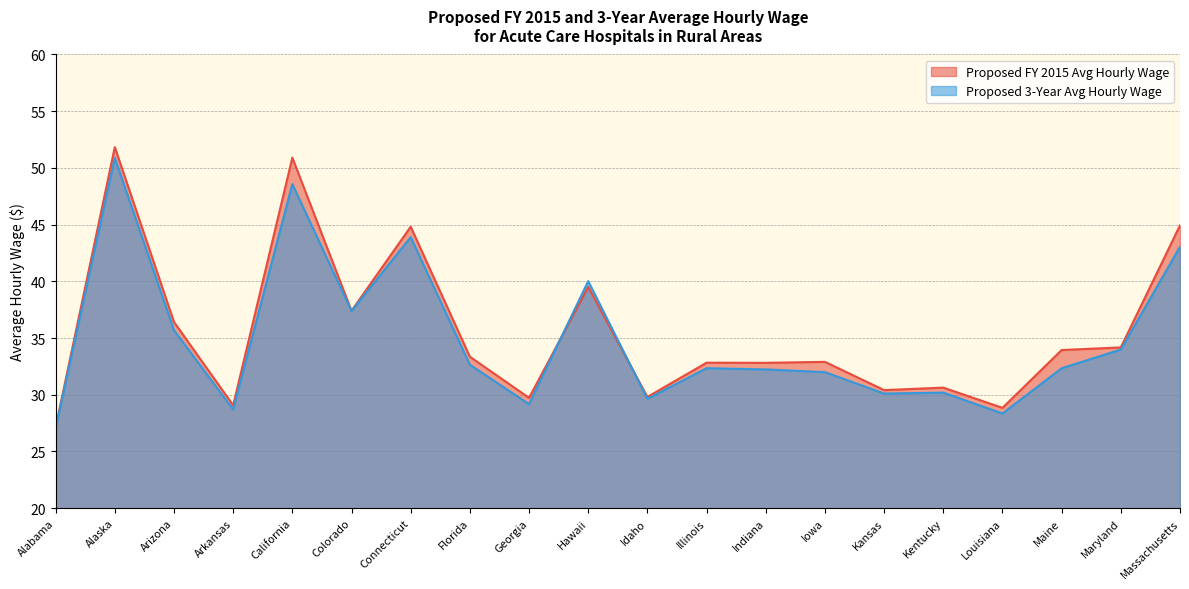

What are all the series names shown in the legend?

Proposed FY 2015 Avg Hourly Wage, Proposed 3-Year Avg Hourly Wage